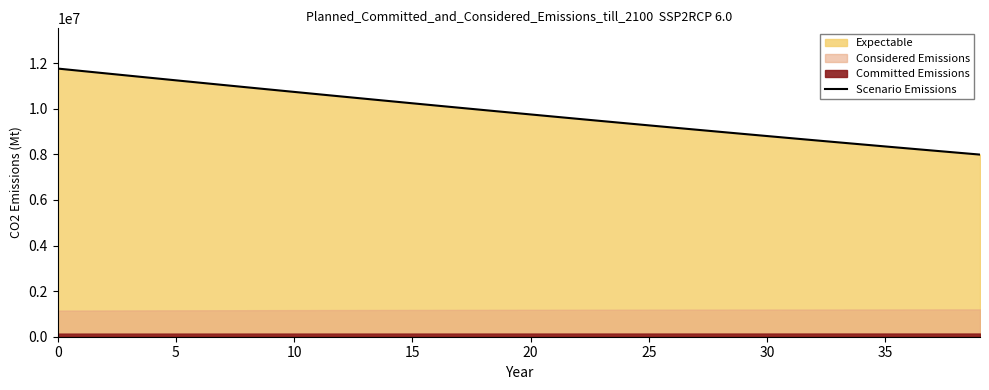

True or false: there are more than 0 points higher than both neighbors.

False